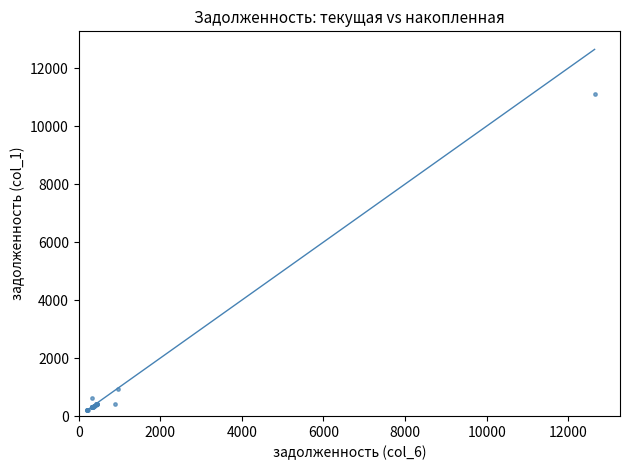

What Y value in the scatter plot is closest to 5653?

936.3